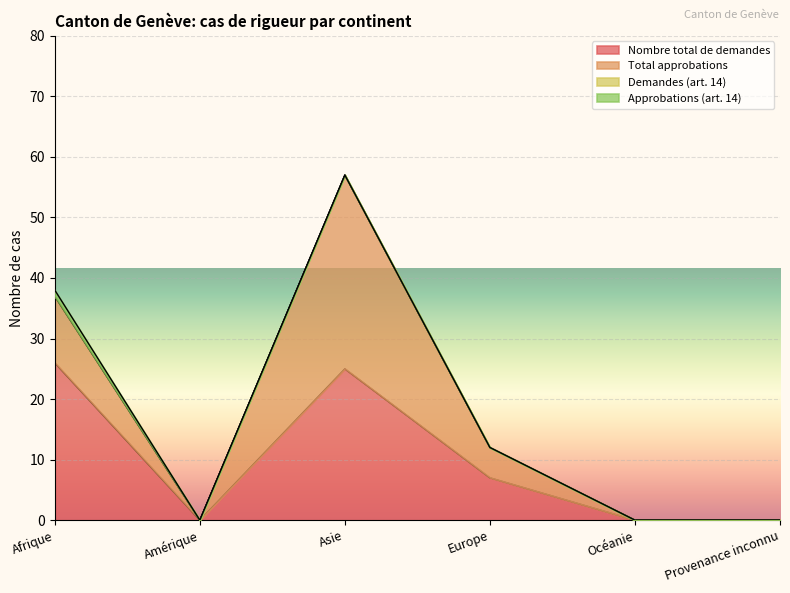

Between Asie and Océanie, which series saw the biggest shift?

Total approbations